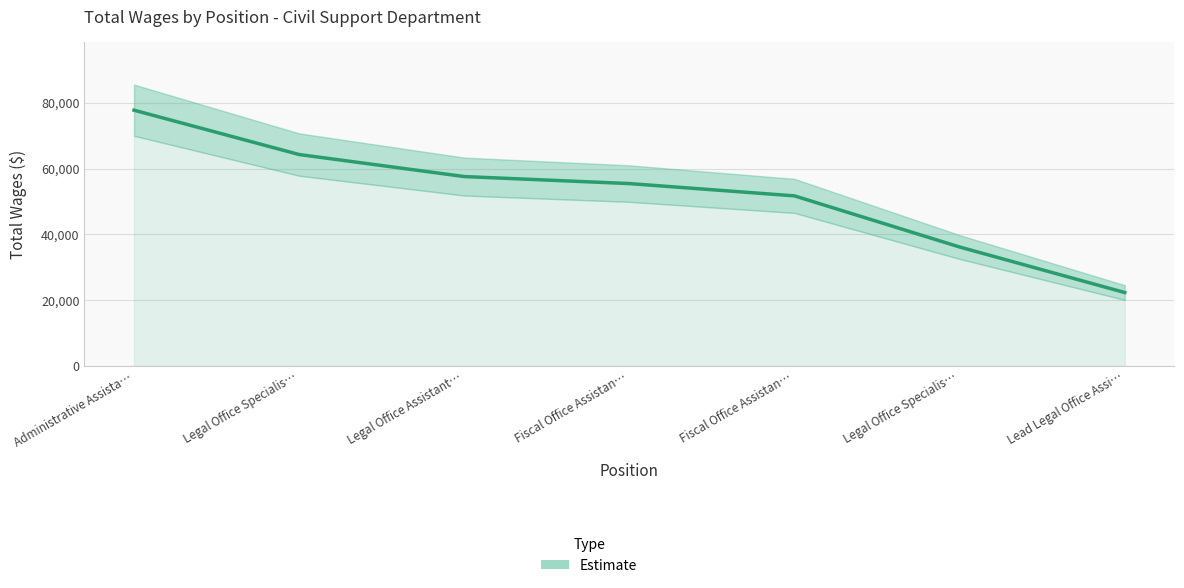

What is the difference between the second highest and second lowest values?

28129